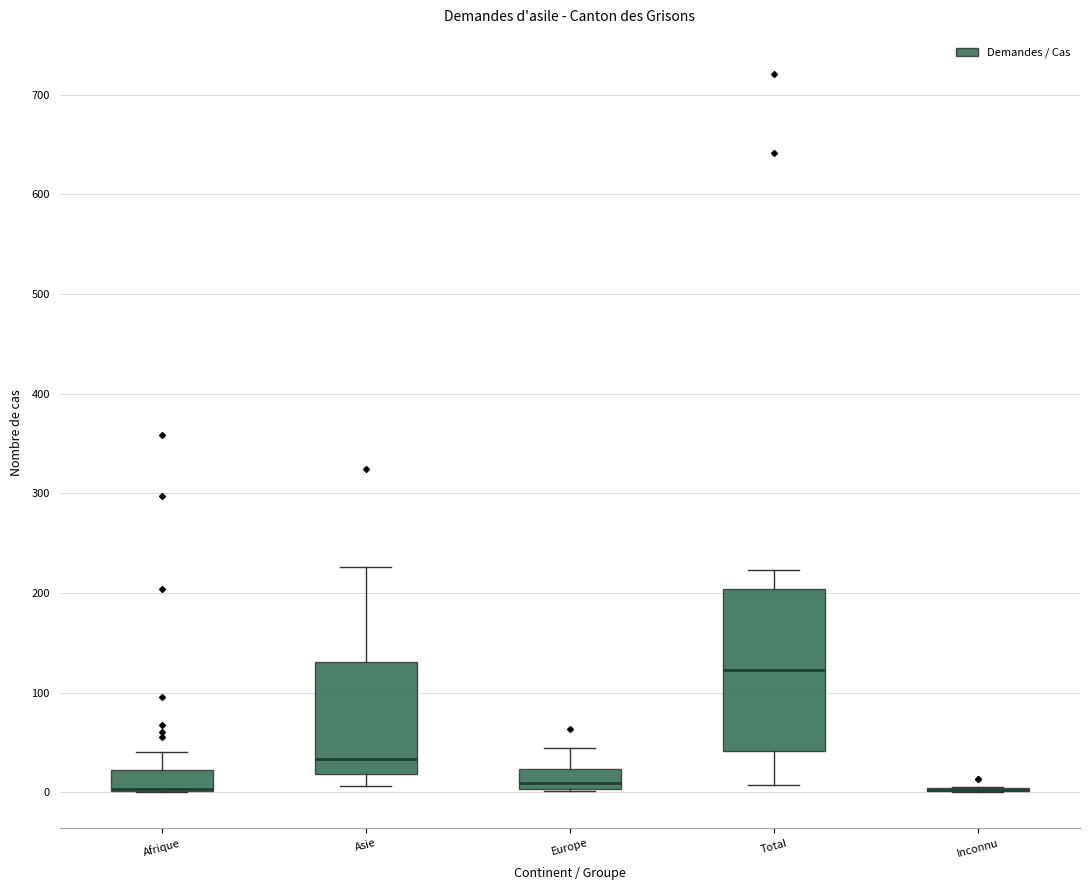

Which box is the tallest, from its lower edge to its upper edge?

Total